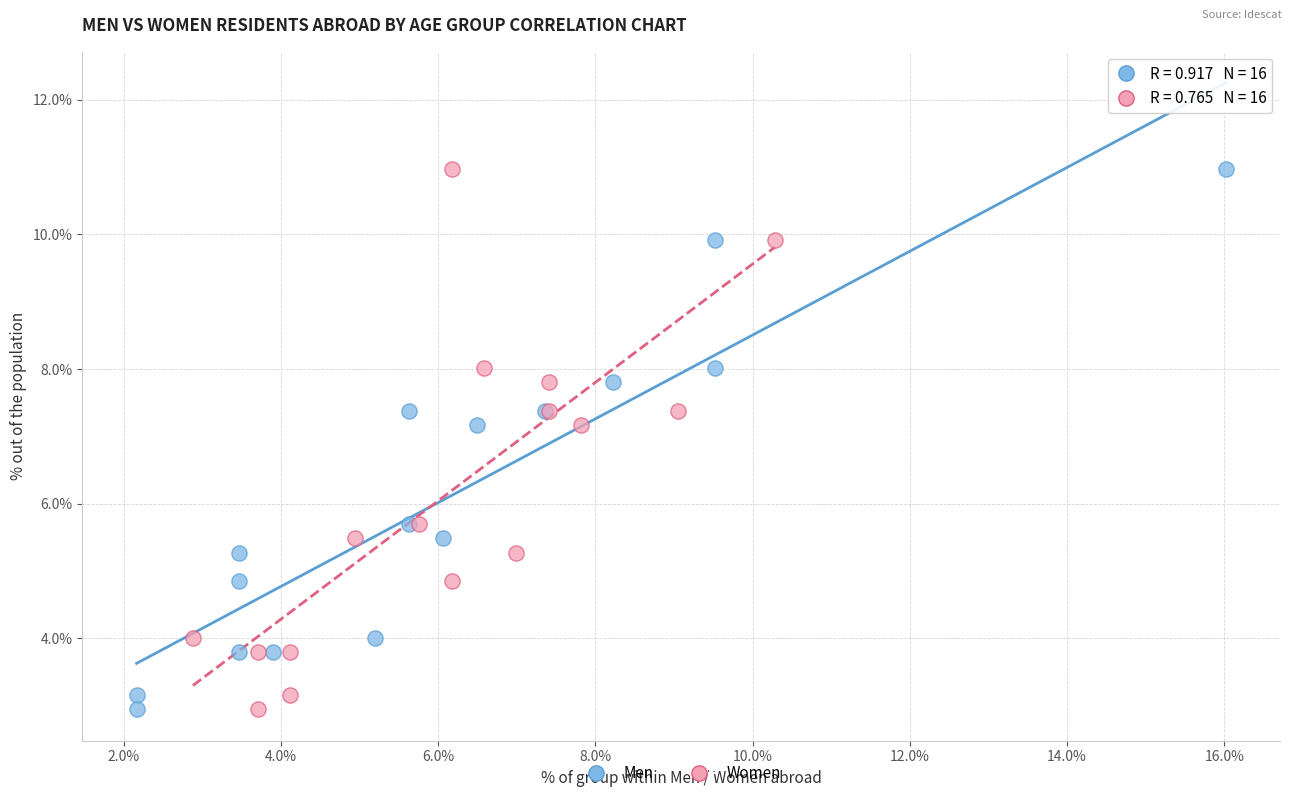

What are all the series names shown in the legend?

Men, Women